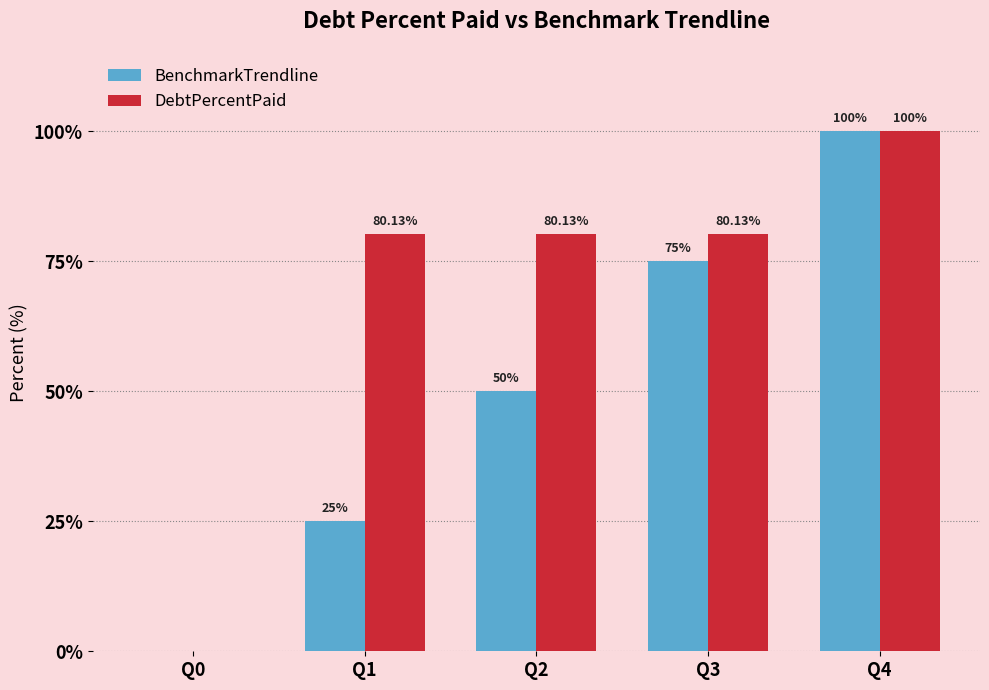

Which category has the highest value across all series?

Q4